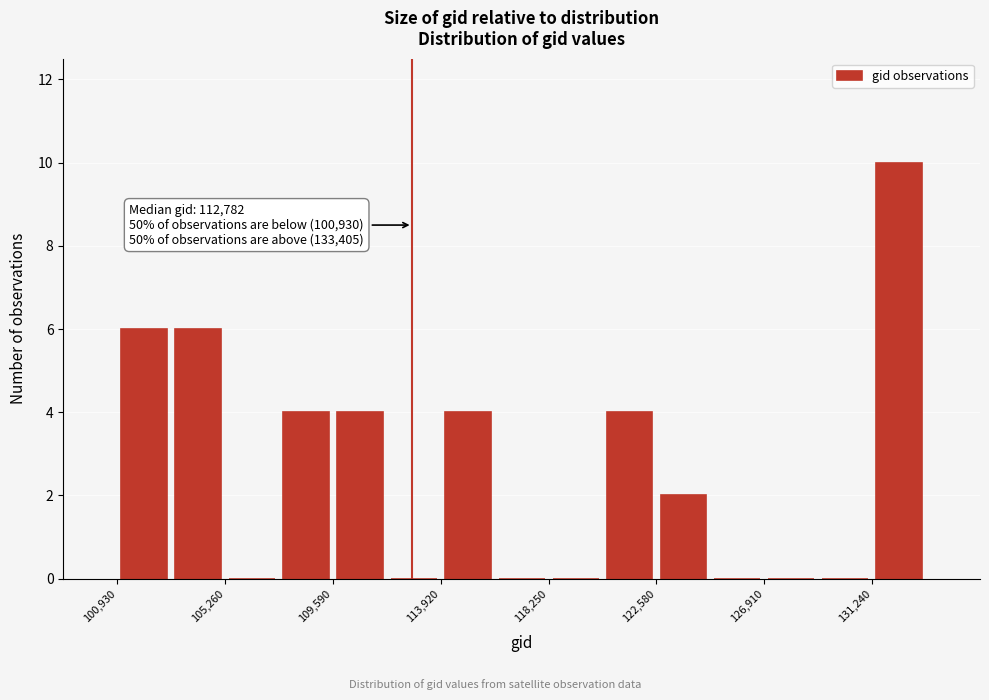

Which range on the x-axis has the tallest bar?

131000 to 133500